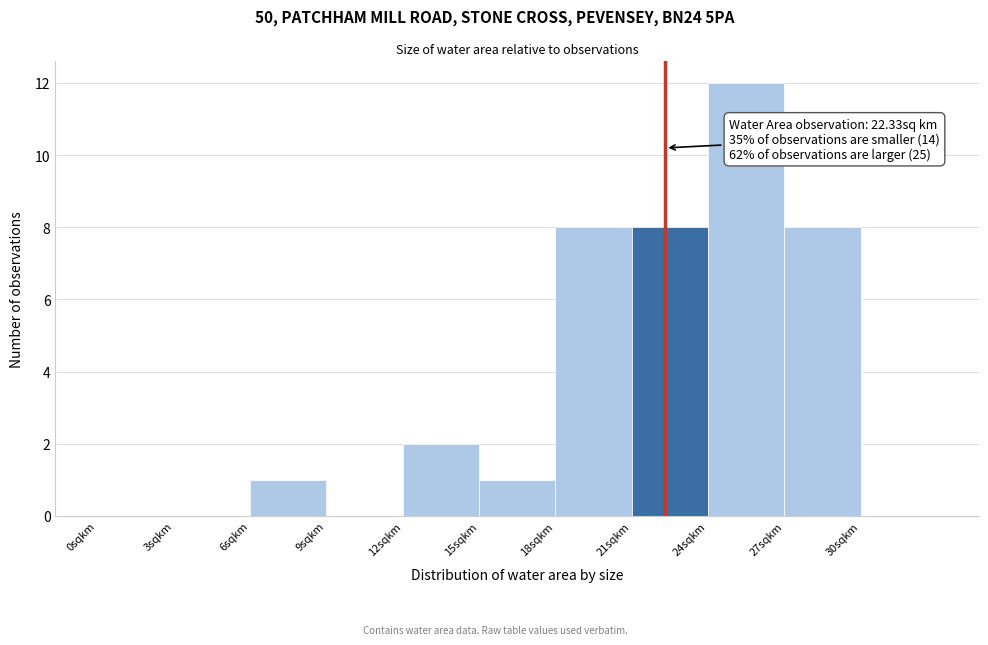

Over which range of the x-axis is the bar tallest?

24 to 27